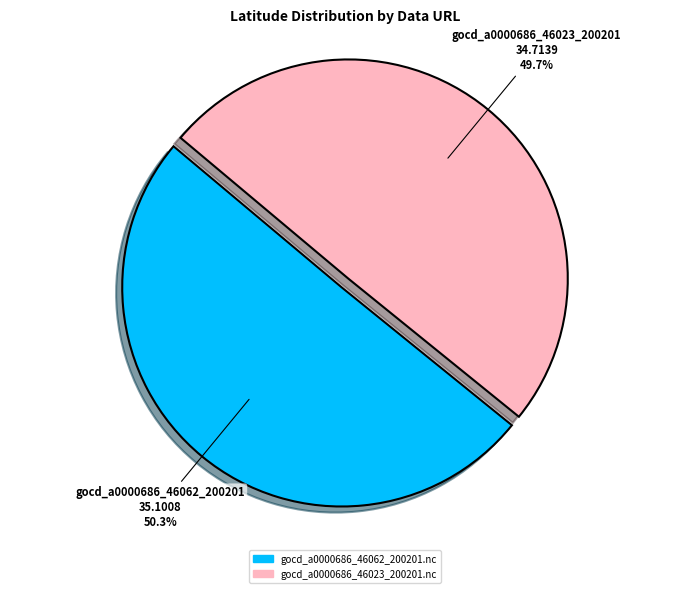

Is there a majority slice in this chart?

Yes